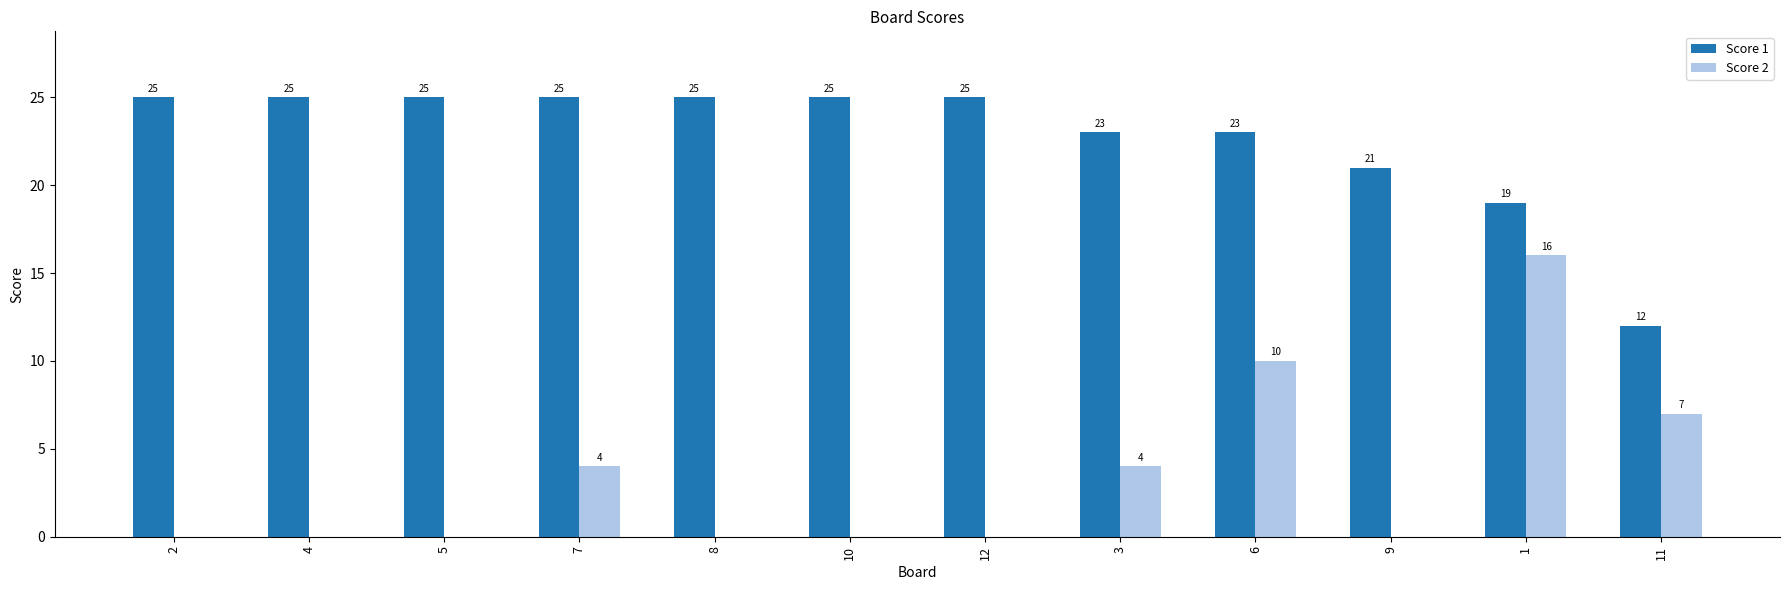

What is the greatest value displayed?

25